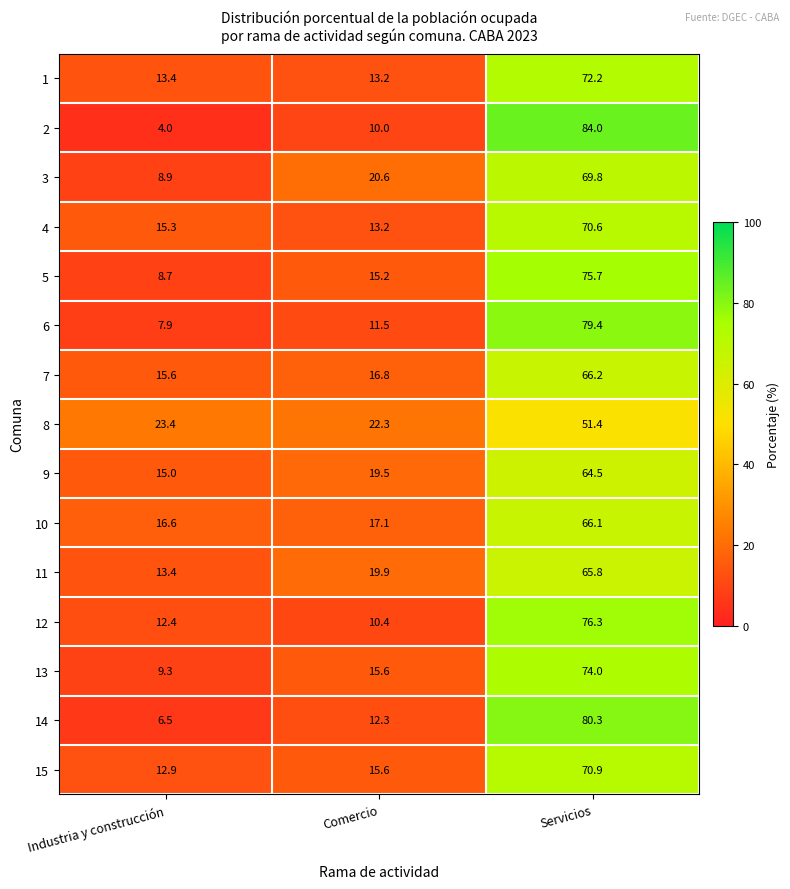

List the series in order of their peak value, highest first.

2, 14, 6, 12, 5, 13, 1, 15, 4, 3, 7, 10, 11, 9, 8